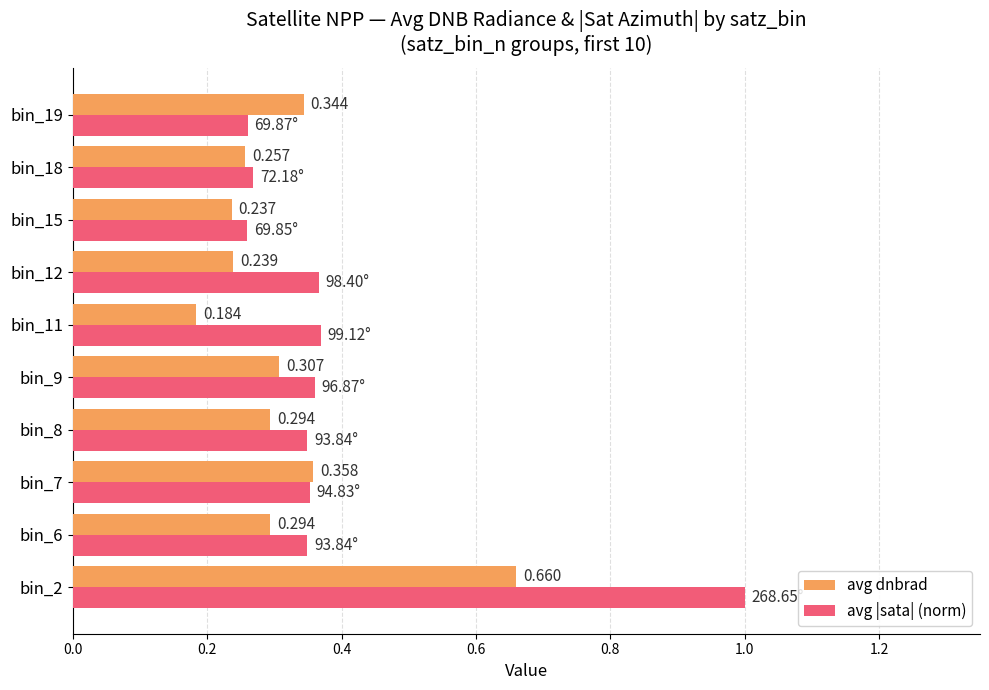

Which series has the widest spread of values?

avg |sata| (norm)